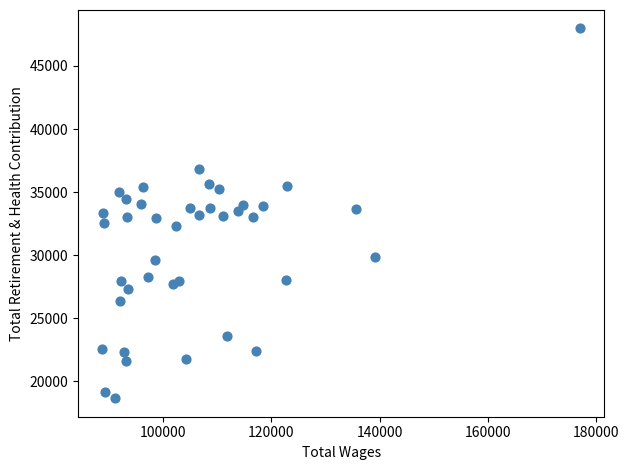

What is the range of X values (max minus min)?

88265